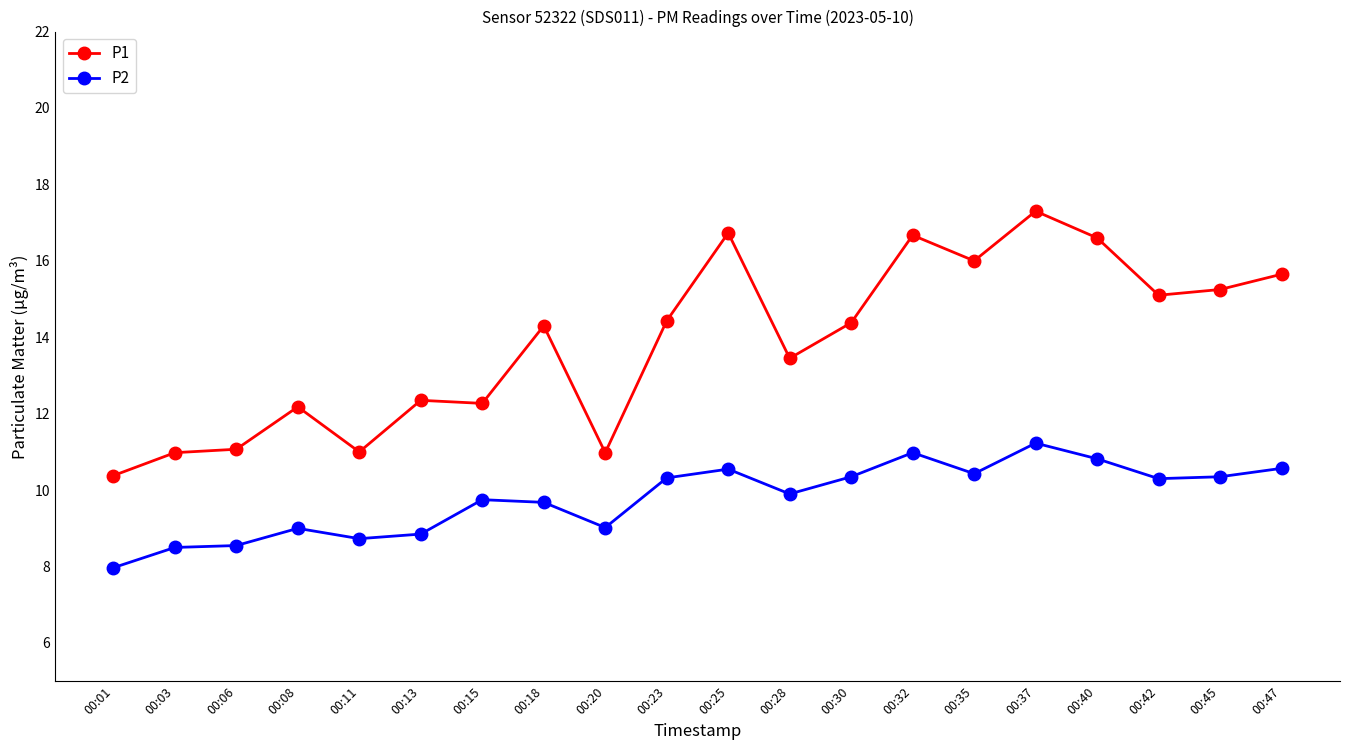

Does the chart display data point markers on the line(s)?

Yes